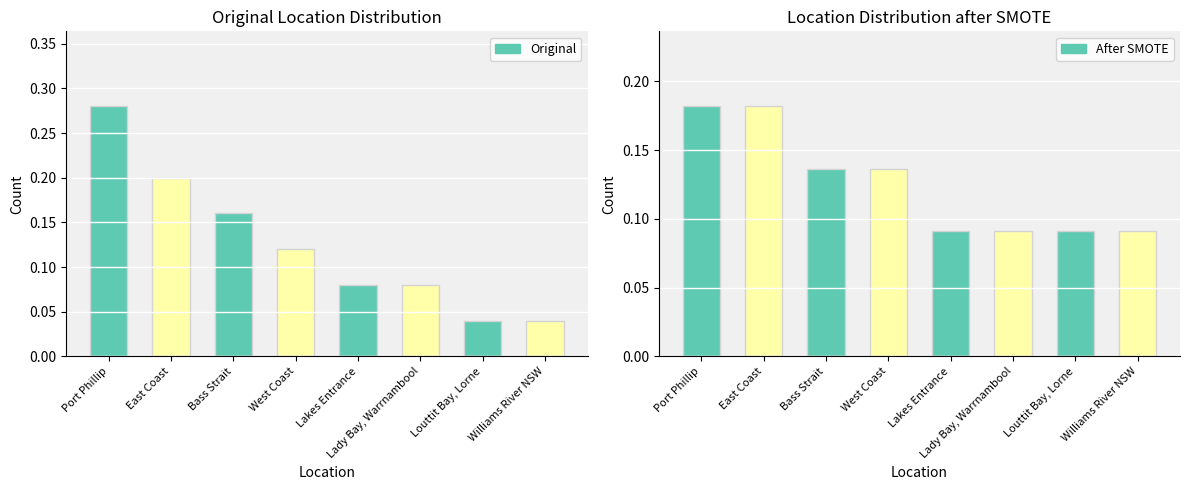

Does the chart contain stacked bars?

No